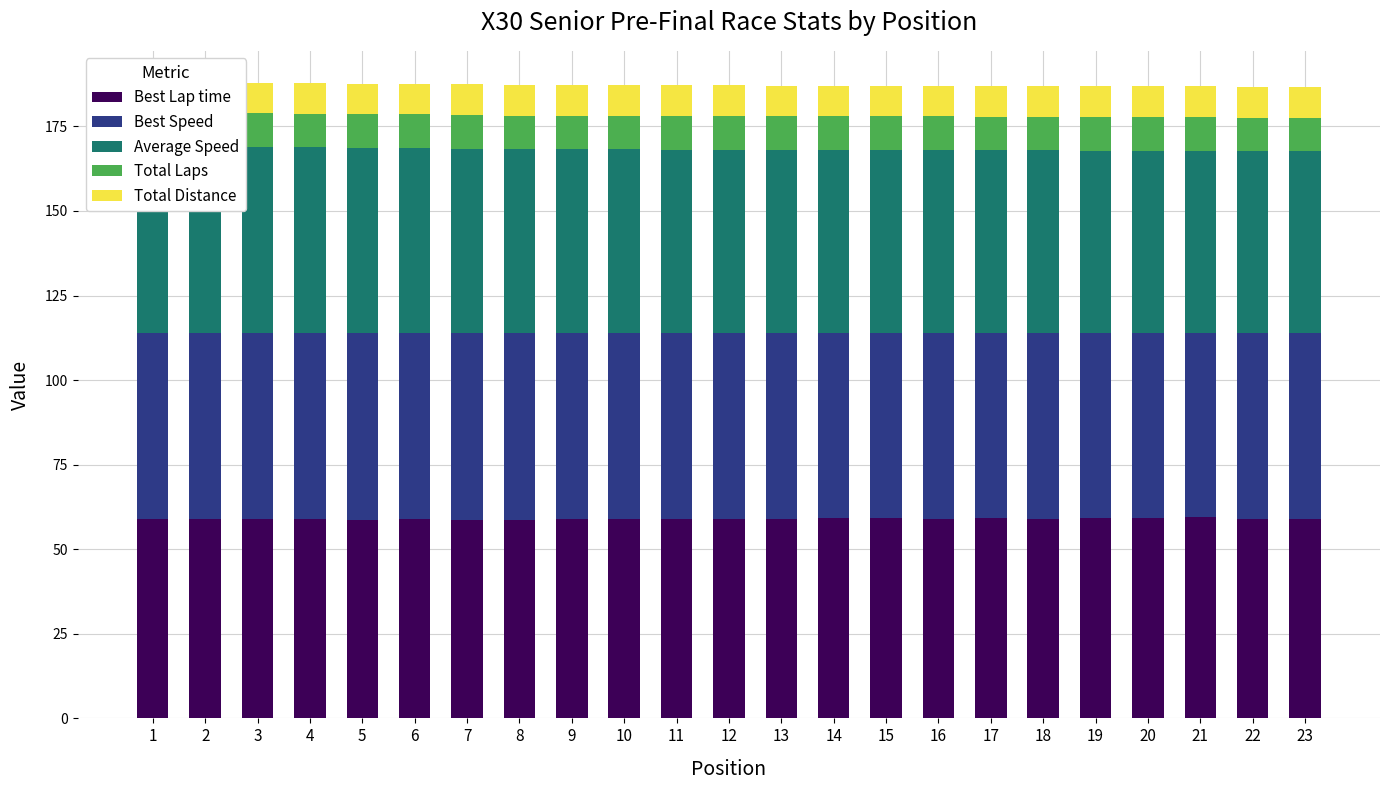

At how many categories does at least one series exceed 57?

23